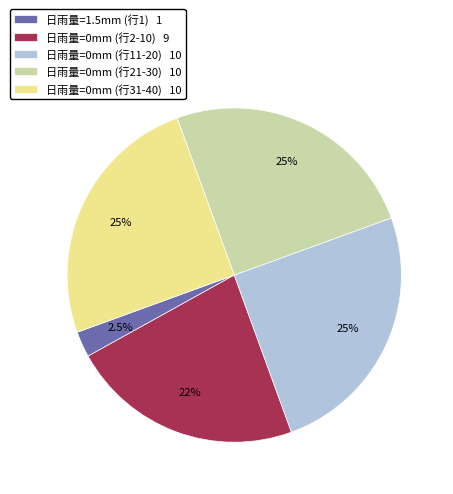

Combined, do 日雨量=1.5mm (行1) 1 and 日雨量=0mm (行2-10) 9 account for over 50%?

No